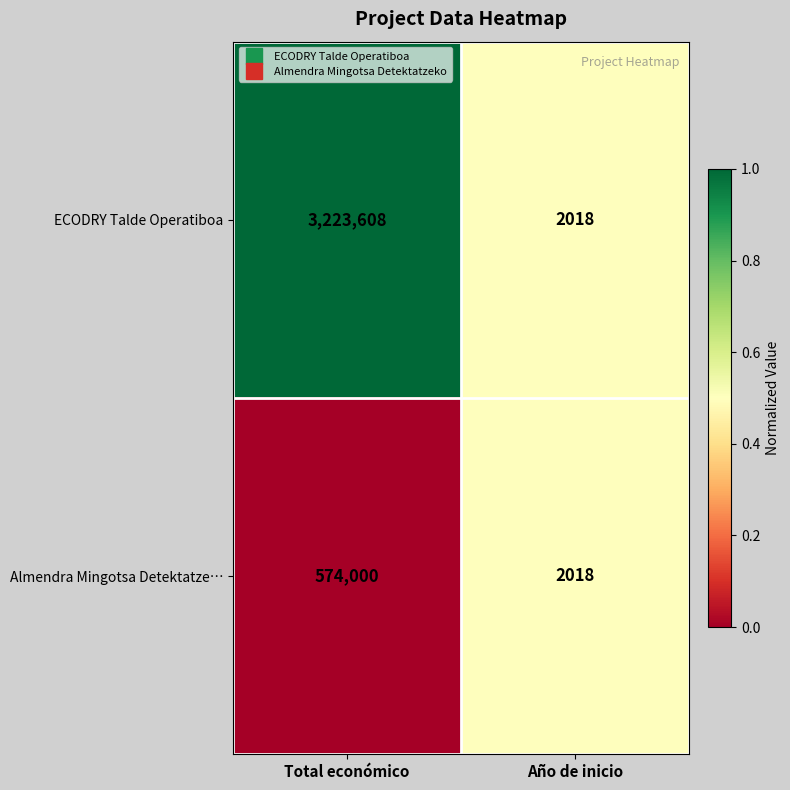

What is the sum of all ECODRY Talde Operatiboa values?

3225626